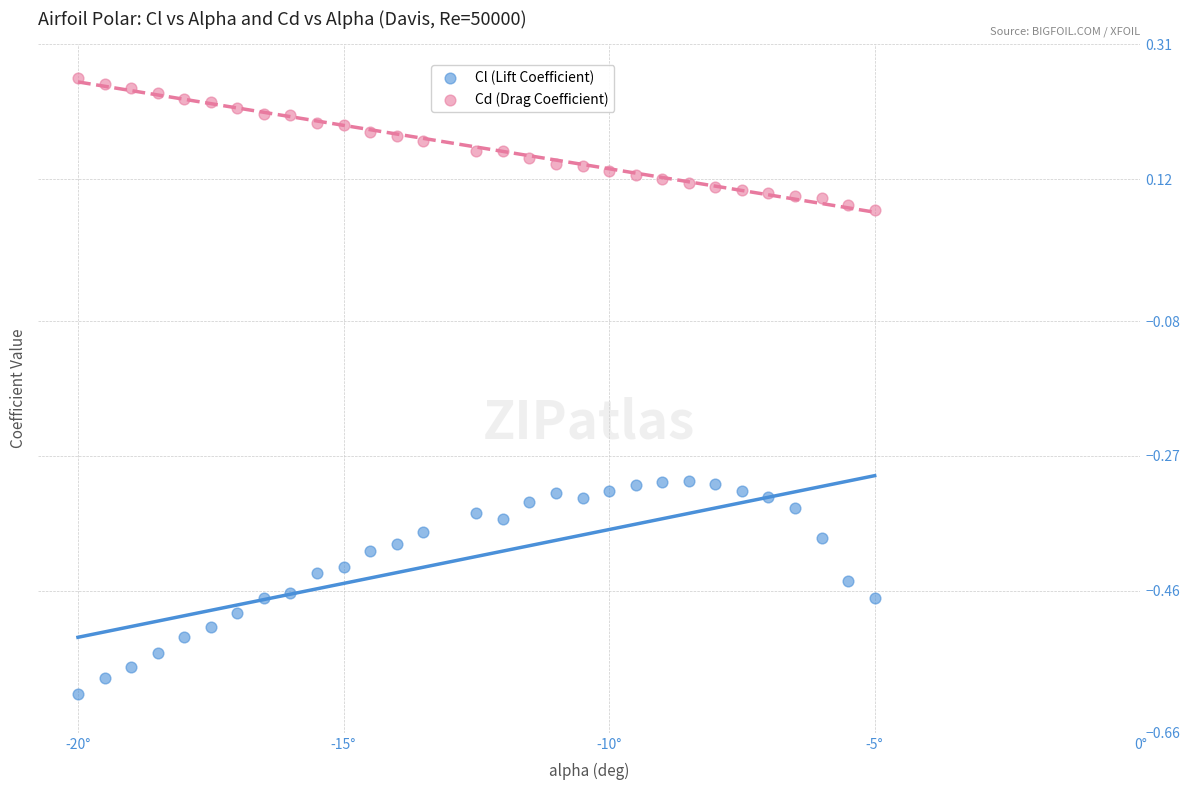

Across all data points, what is the range of X values (max minus min)?

15.0